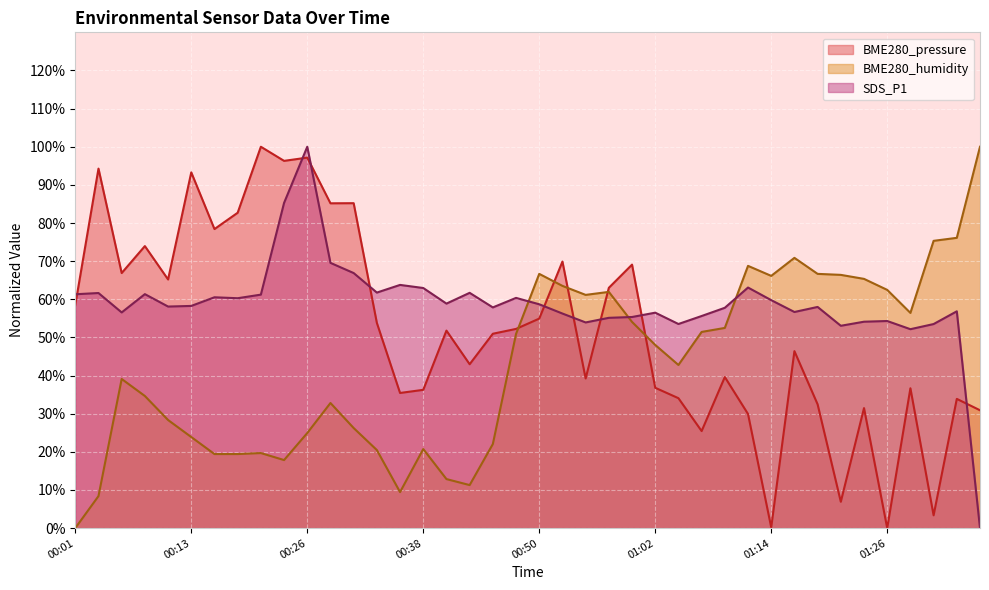

At which label does SDS_P1 first exceed 58?

00:01